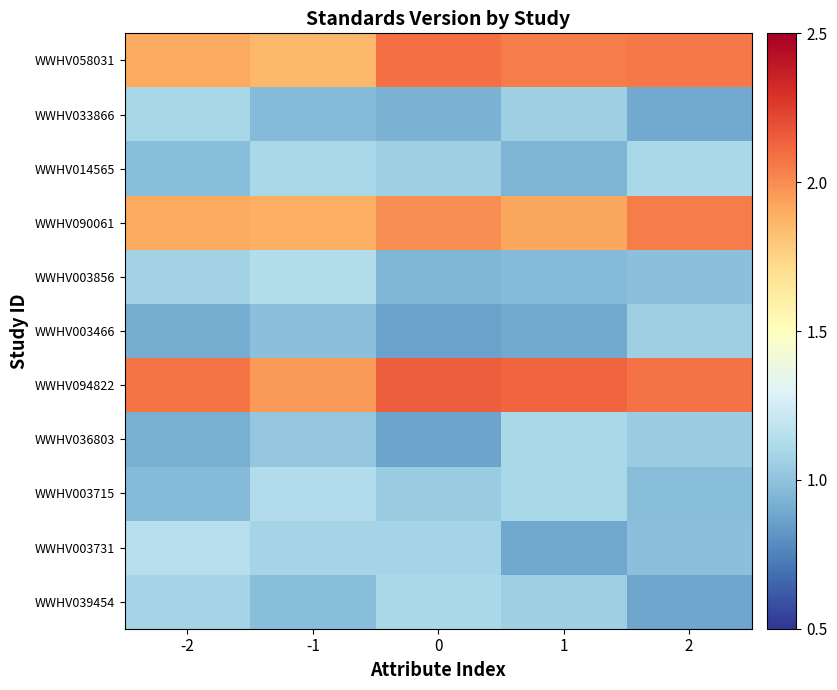

At 0, list the series in order from largest to smallest.

WWHV094822, WWHV058031, WWHV090061, WWHV039454, WWHV003731, WWHV014565, WWHV003715, WWHV003856, WWHV033866, WWHV036803, WWHV003466